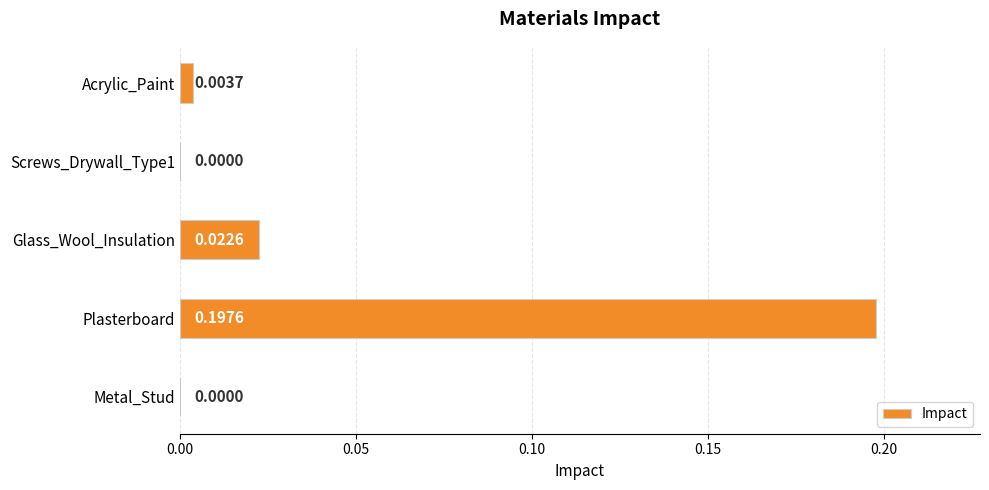

Which category has the highest value across all series?

Plasterboard